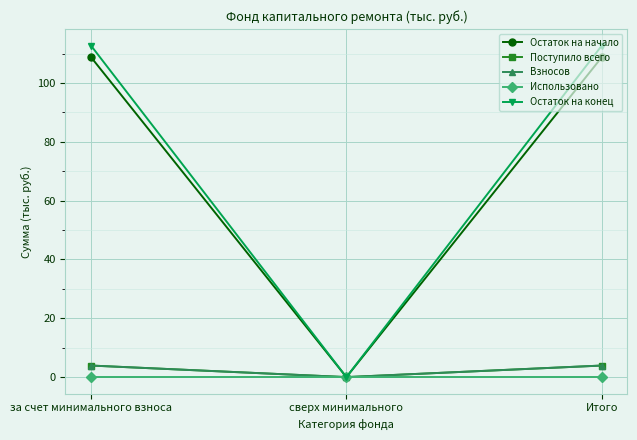

The value of Взносов at сверх минимального is 0.0. True or false?

True